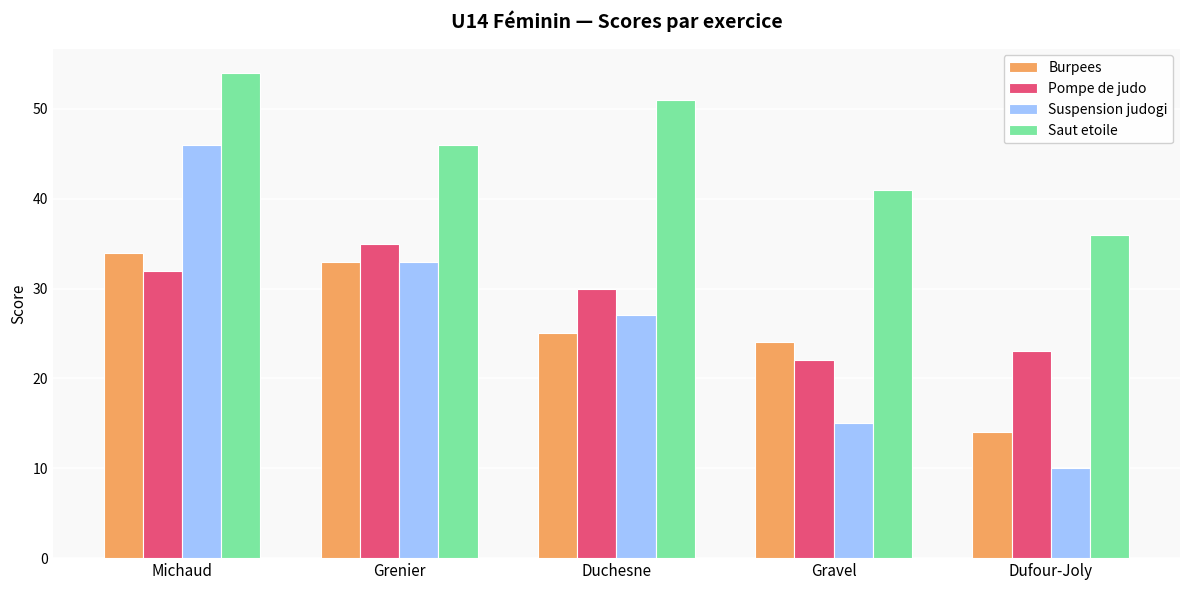

Are the bars grouped side by side (vs. stacked)?

Yes